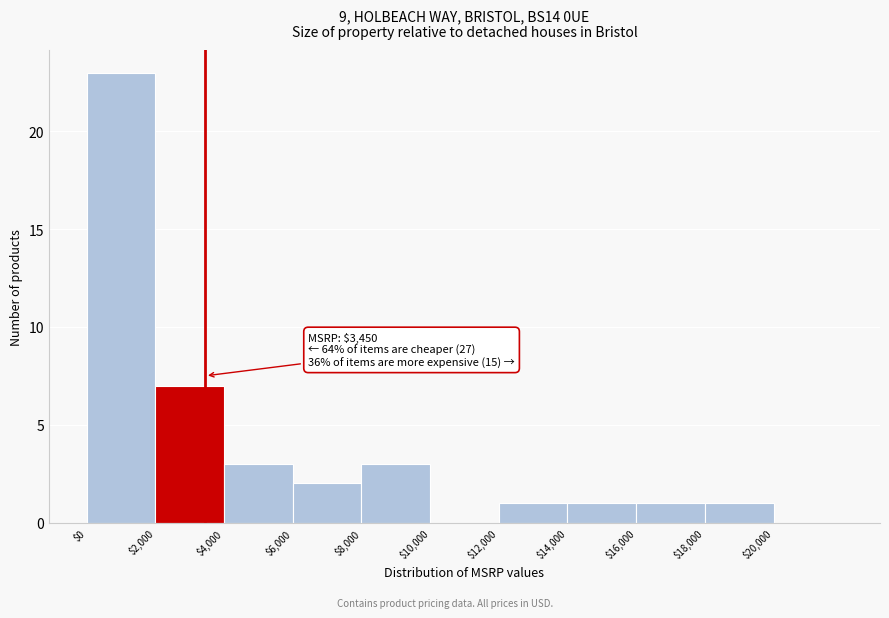

Over which range of the x-axis is the bar tallest?

0 to 2000